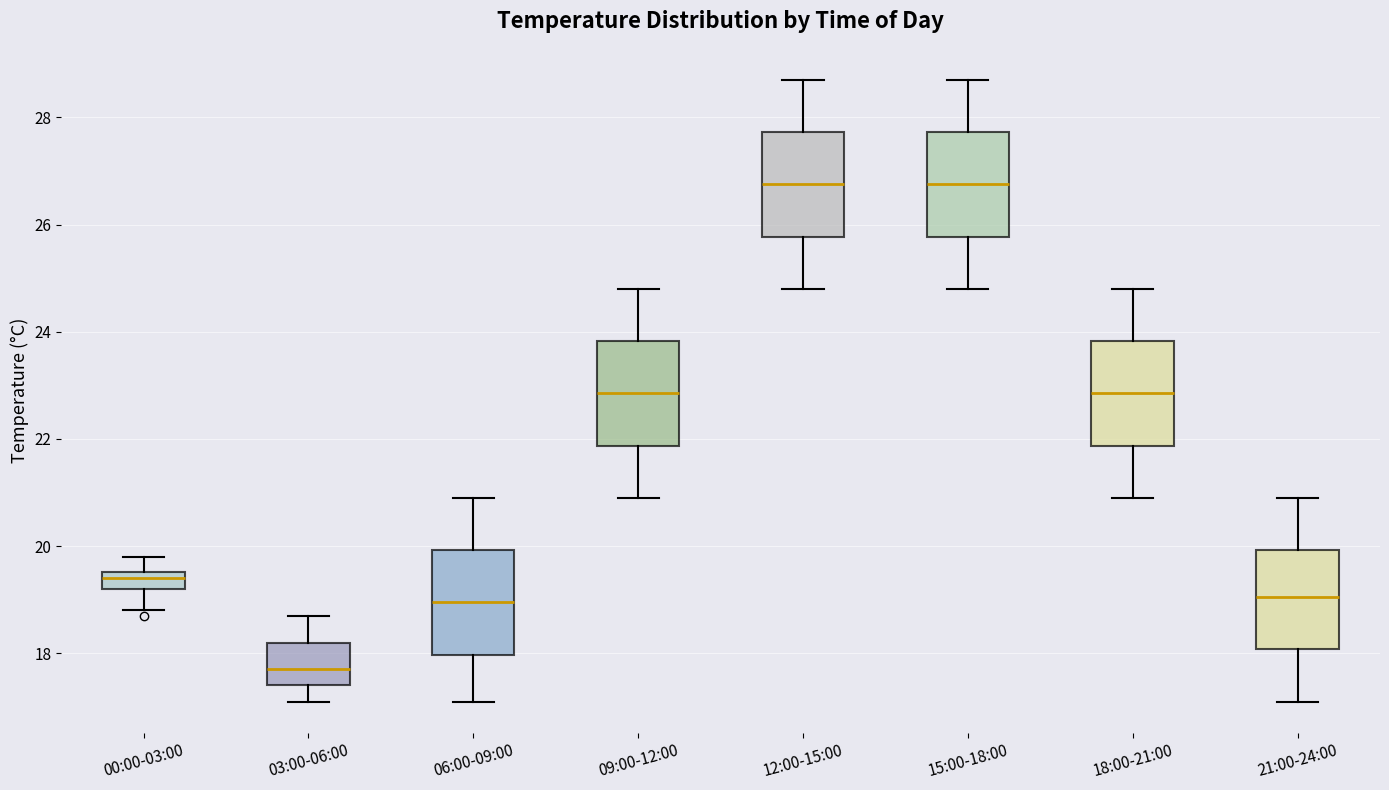

Reading left to right, read every box against the y-axis: the position of its median line, the range the box covers, and the ends of its whiskers. The values are not printed on the chart, so give them approximately, as read against the axis.

00:00-03:00: median 19.4, box 19.2 to 19.6, whiskers 18.8 to 19.8
03:00-06:00: median 17.8, box 17.4 to 18.2, whiskers 17.2 to 18.8
06:00-09:00: median 19.0, box 18.0 to 20.0, whiskers 17.2 to 21.0
09:00-12:00: median 22.8, box 21.8 to 23.8, whiskers 21.0 to 24.8
12:00-15:00: median 26.8, box 25.8 to 27.8, whiskers 24.8 to 28.8
15:00-18:00: median 26.8, box 25.8 to 27.8, whiskers 24.8 to 28.8
18:00-21:00: median 22.8, box 21.8 to 23.8, whiskers 21.0 to 24.8
21:00-24:00: median 19.0, box 18.0 to 20.0, whiskers 17.2 to 21.0